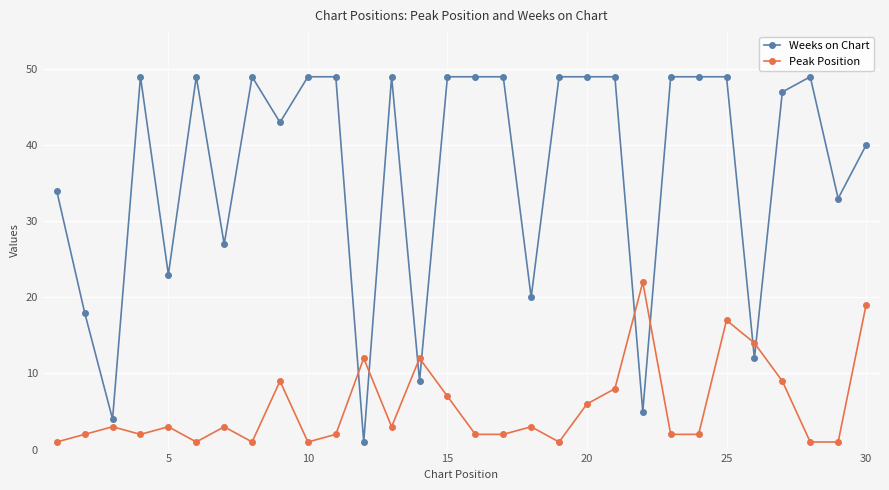

Which series ends up on top after the final intersection of Peak Position and Weeks on Chart?

Weeks on Chart